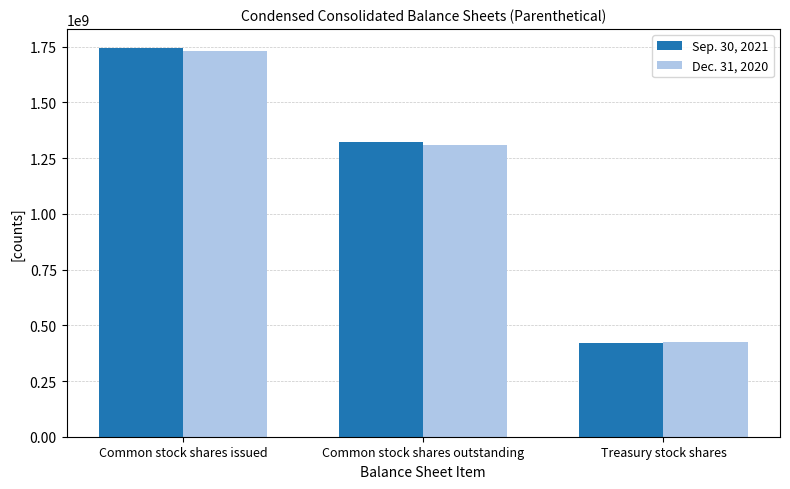

At which category is the sum across all series the highest?

Common stock shares issued